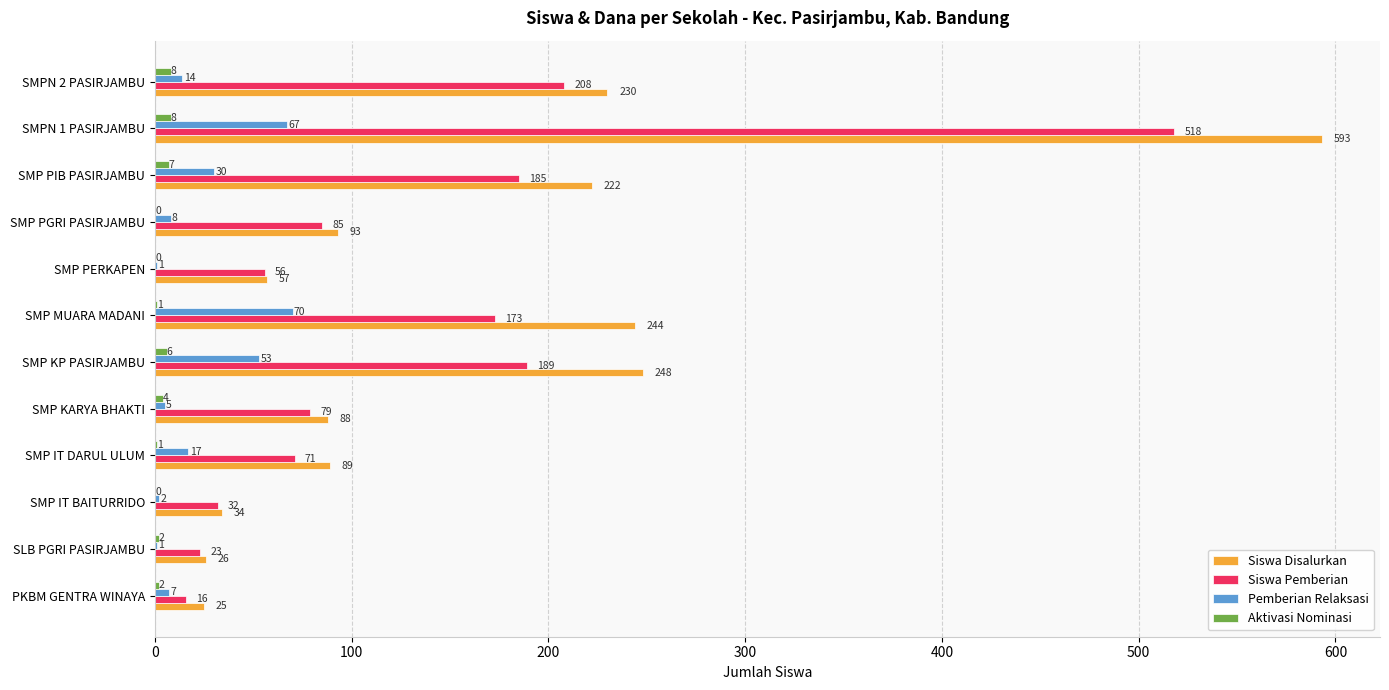

What is the sum of the Siswa Pemberian values at SMP IT DARUL ULUM and SMPN 2 PASIRJAMBU?

279